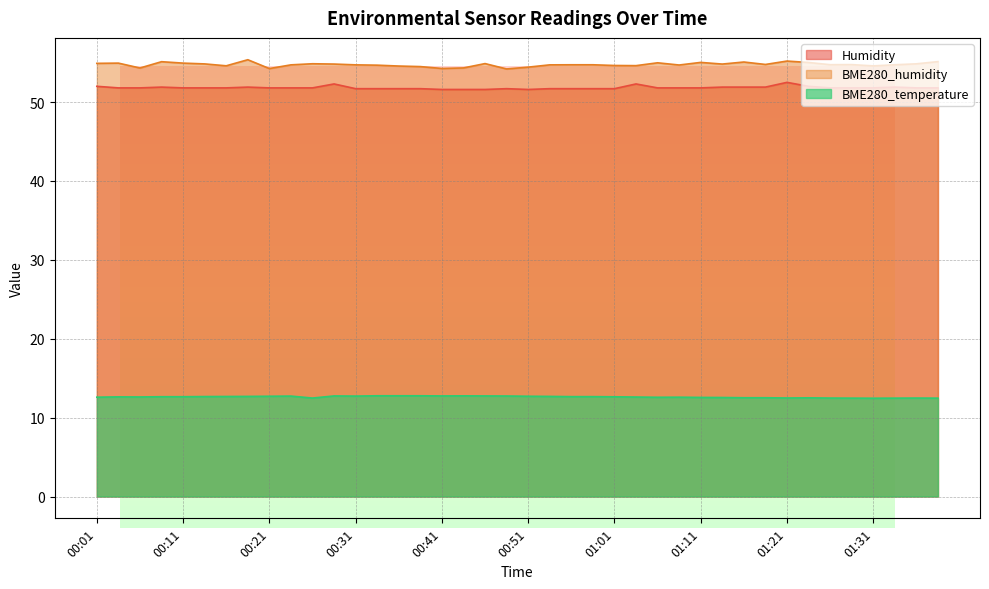

What is the label of the 16th point from the right?

01:01